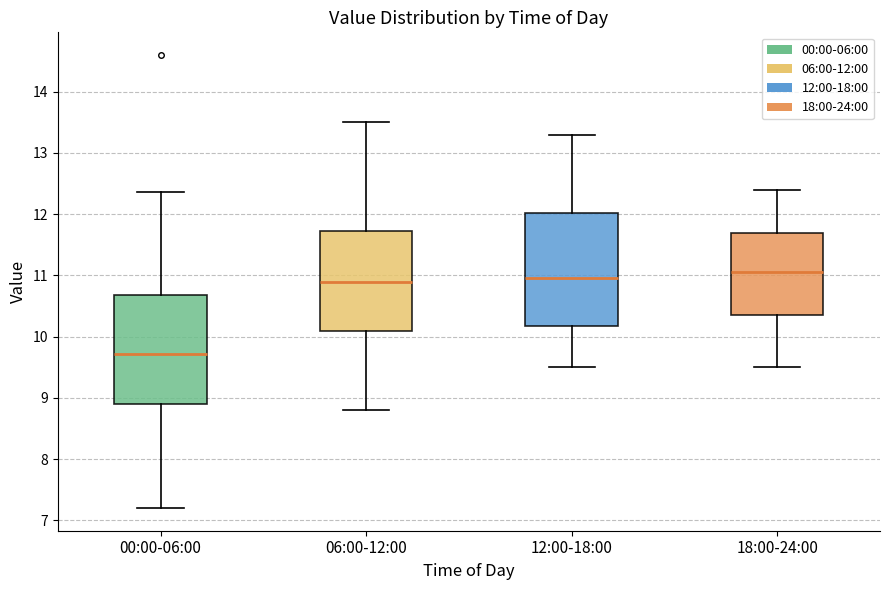

Reading left to right, transcribe this box plot: for each box, give where its median line is, the range the box spans, and where its two whiskers end, as read against the y-axis. The values are not printed on the chart, so give them approximately, as read against the axis.

00:00-06:00: median 9.7, box 8.9 to 10.7, whiskers 7.2 to 12.4
06:00-12:00: median 10.9, box 10.1 to 11.7, whiskers 8.8 to 13.5
12:00-18:00: median 11.0, box 10.2 to 12.0, whiskers 9.5 to 13.3
18:00-24:00: median 11.1, box 10.4 to 11.7, whiskers 9.5 to 12.4